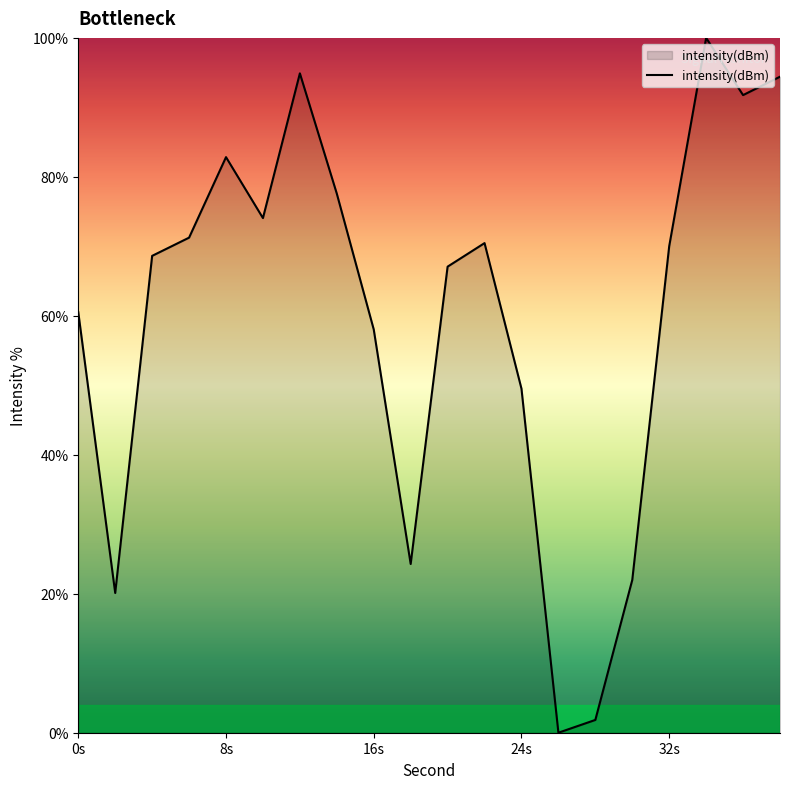

What is the difference between the maximum and minimum values?

100.0